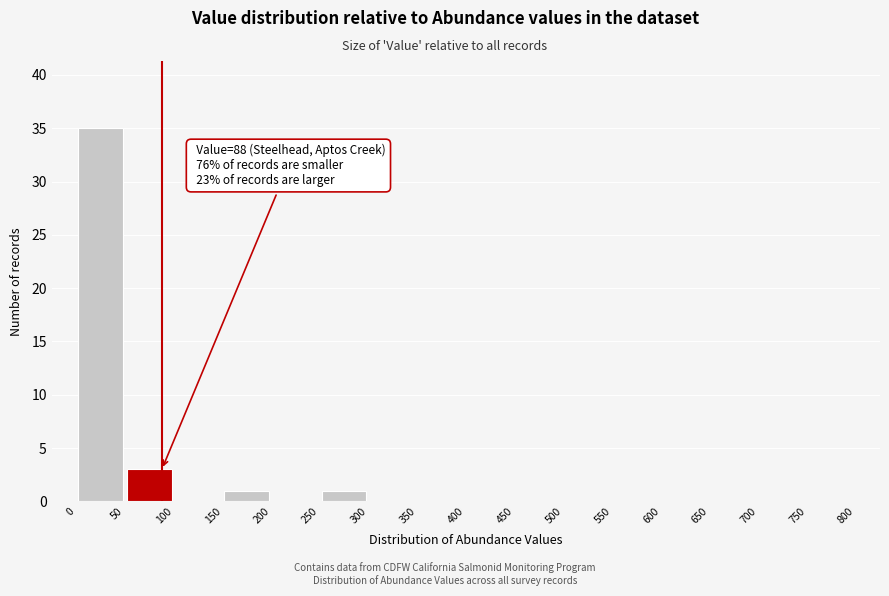

Which range on the x-axis has the tallest bar?

0 to 50